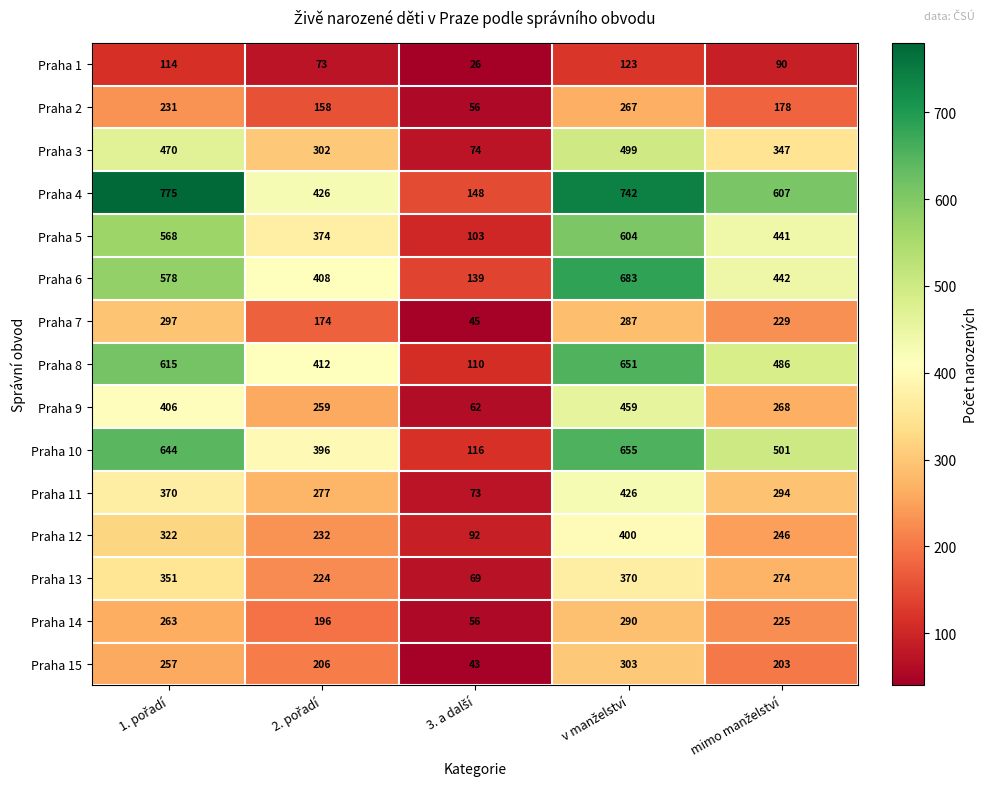

Rank the series by their maximum value, from highest to lowest.

Praha 4, Praha 6, Praha 10, Praha 8, Praha 5, Praha 3, Praha 9, Praha 11, Praha 12, Praha 13, Praha 15, Praha 7, Praha 14, Praha 2, Praha 1